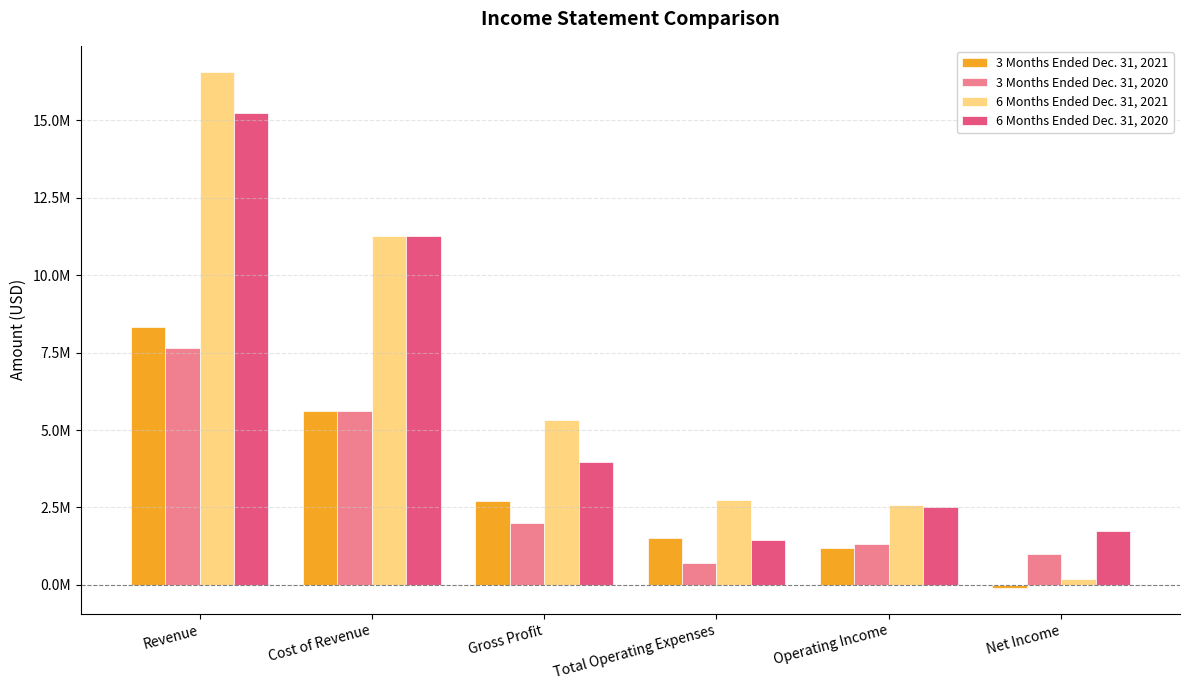

Does the chart contain stacked bars?

No